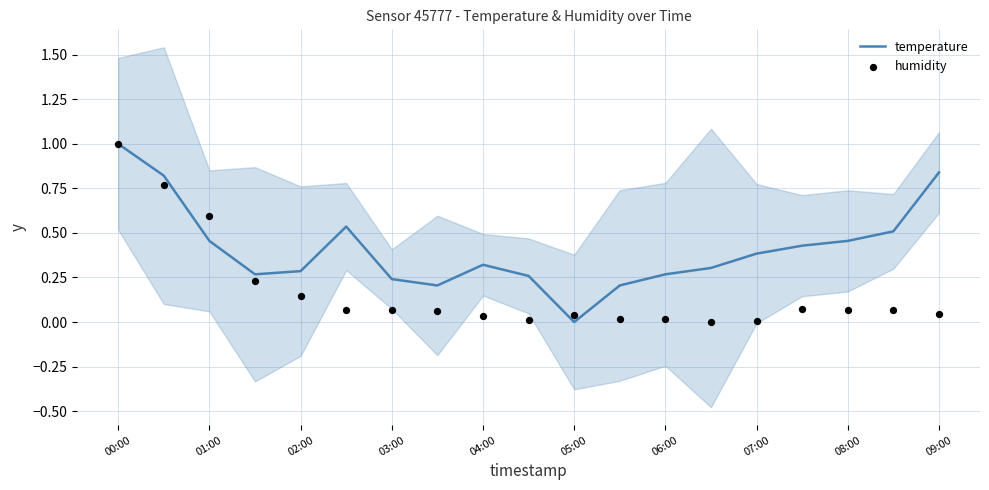

Which series reaches the maximum Y coordinate?

temperature